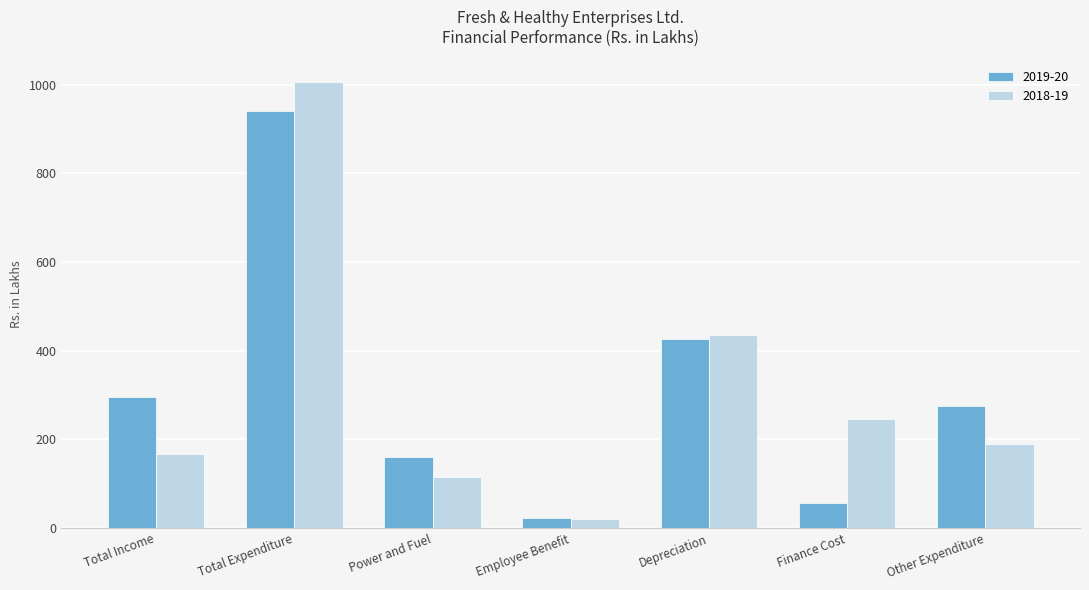

Reading left to right, extract all data points from this chart.

2019-20: 296	941	161	22	426	57	275
2018-19: 168	1007	115	21	435	247	189